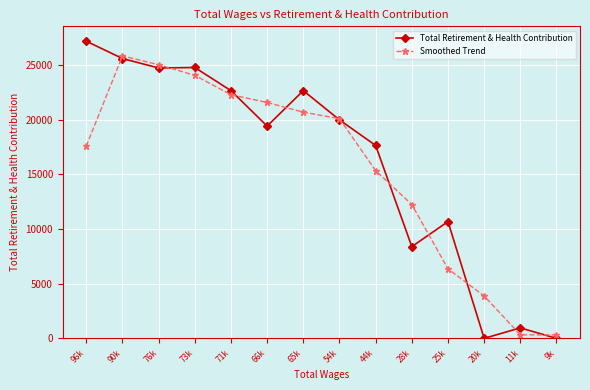

What is the label of the 14th point from the left?

9k